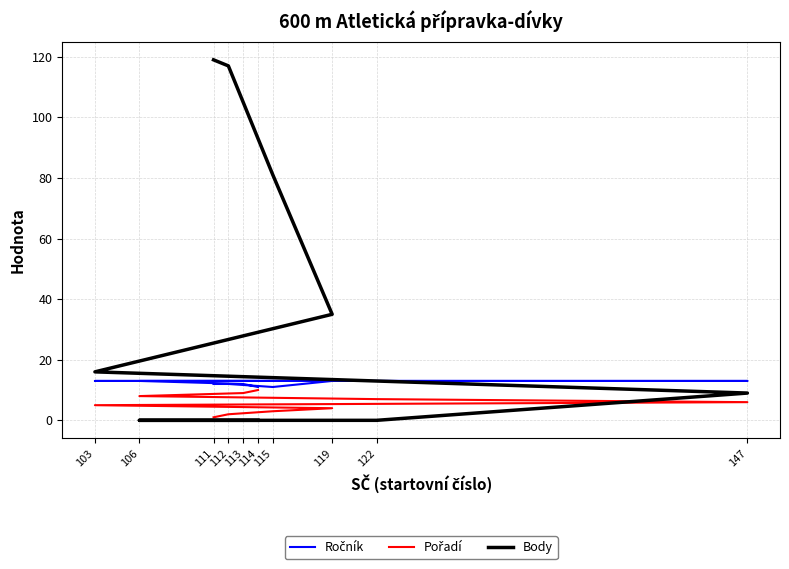

Reading left to right, extract all data points from this chart.

Ročník: 12	12	11	13	13	13	13	13	12	11
Pořadí: 1	2	3	4	5	6	7	8	9	10
Body: 119	117	81	35	16	9	0	0	0	0